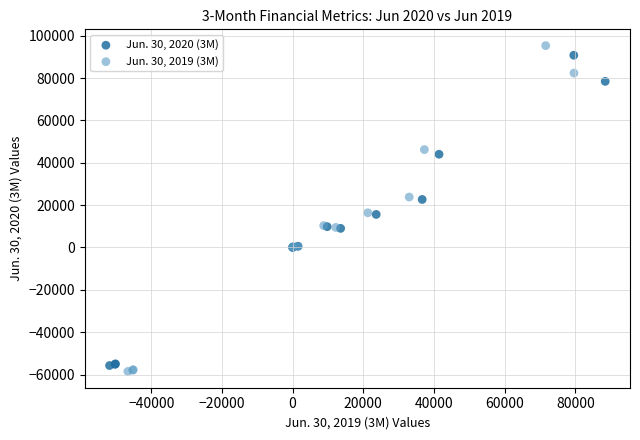

What are all the series names shown in the legend?

Jun. 30, 2020 (3M), Jun. 30, 2019 (3M)